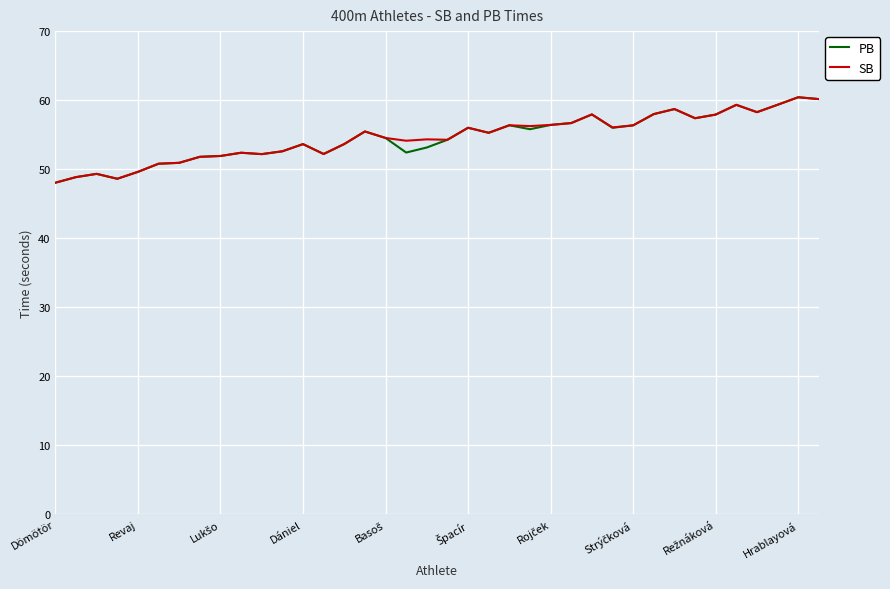

What is the highest value of the SB series?

60.4